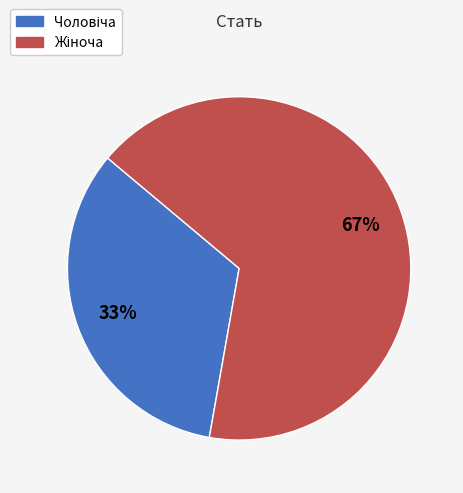

How many segments does this pie chart have?

2